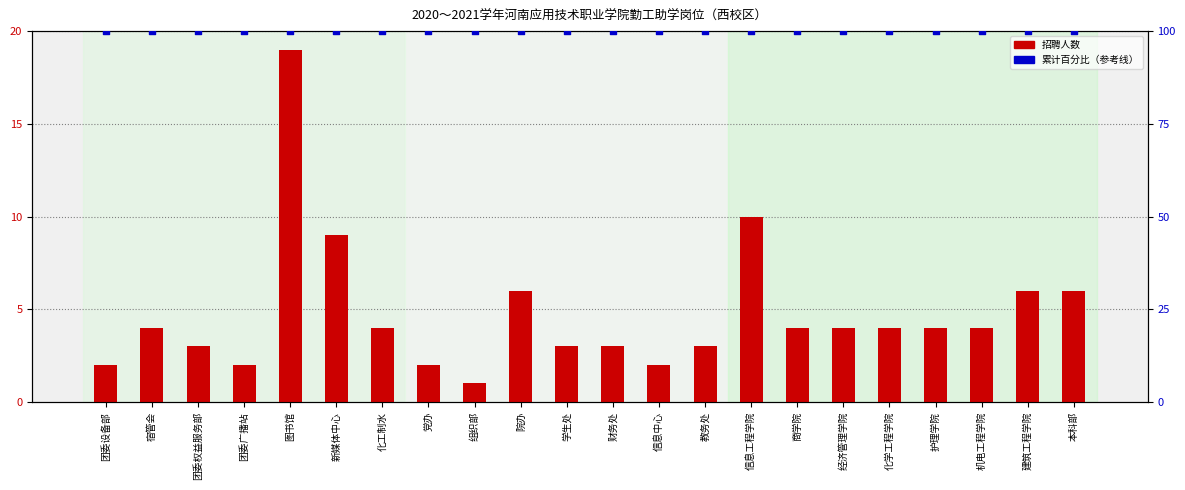

Which series contains the lowest Y value?

招聘人数